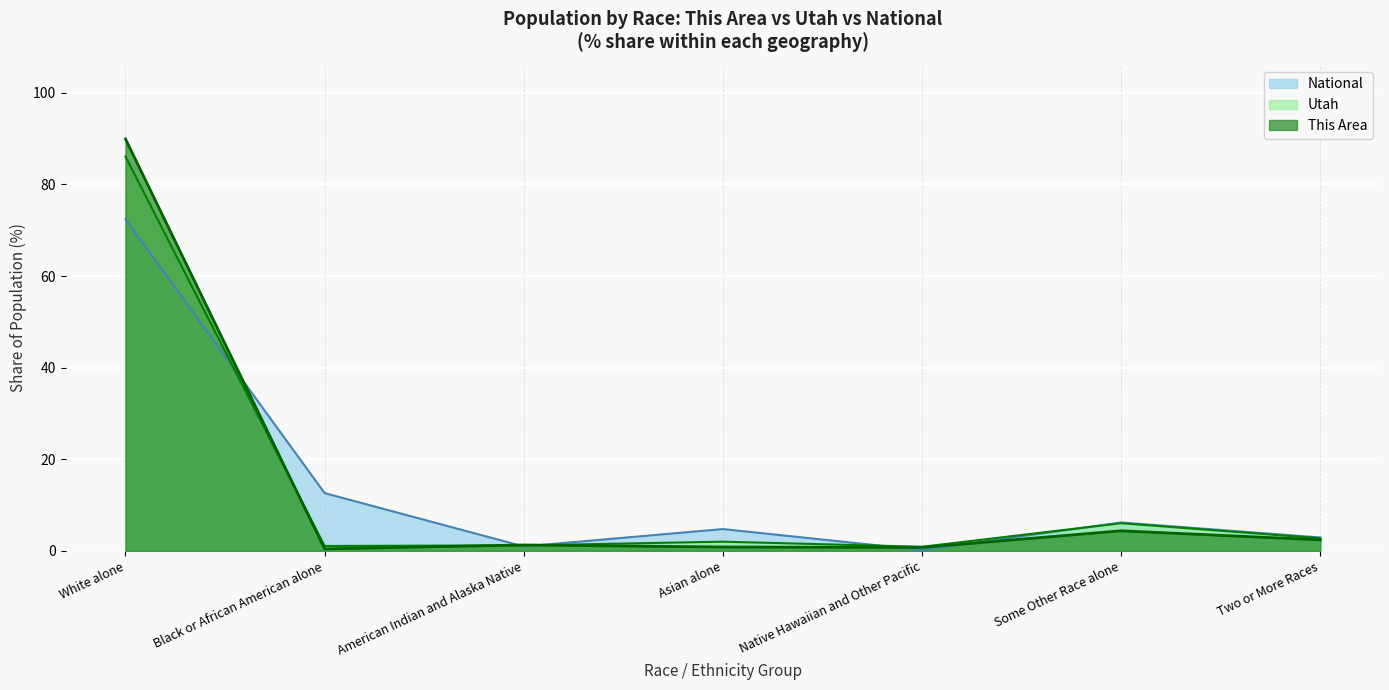

What position from the right is Asian alone?

4